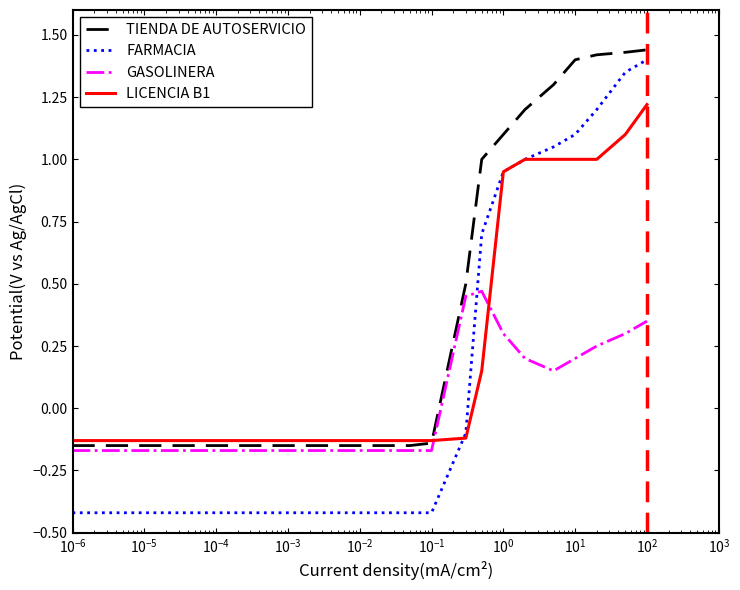

True or false: TIENDA DE AUTOSERVICIO and FARMACIA cross at least once.

False